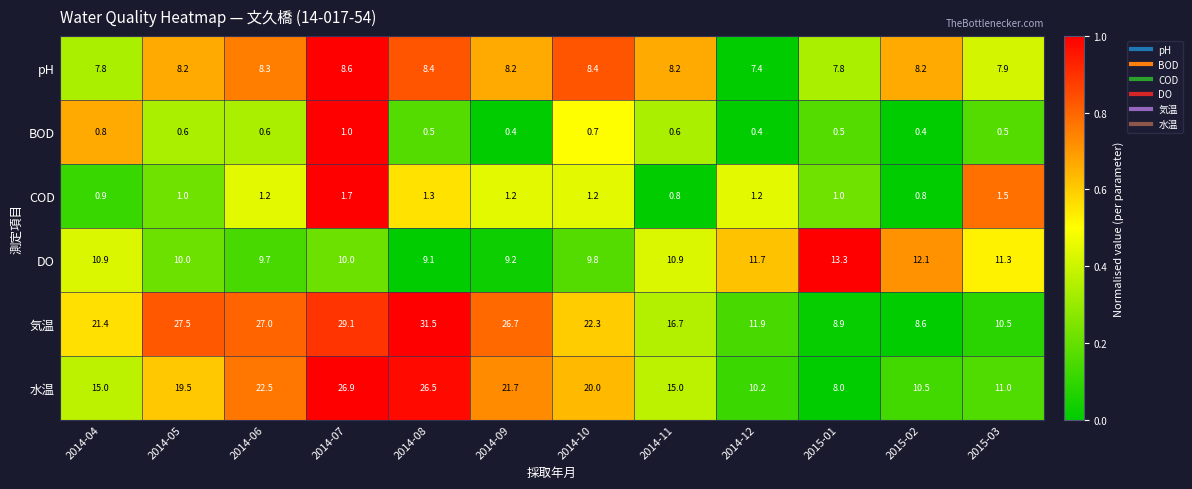

What is the minimum value for DO?

9.1